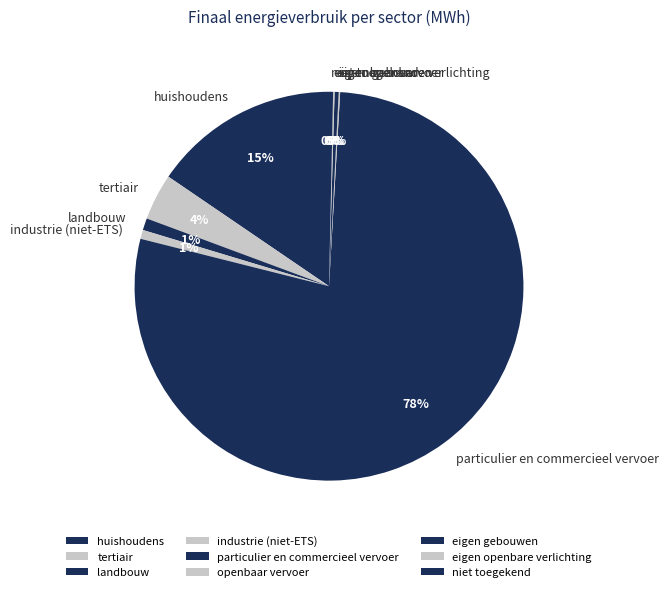

Does particulier en commercieel vervoer account for over 50% of the chart?

Yes